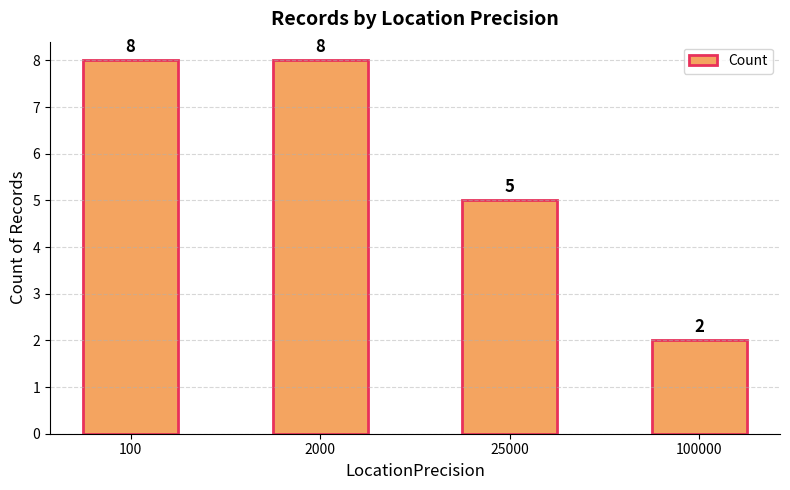

What is the difference between the maximum and minimum values?

6